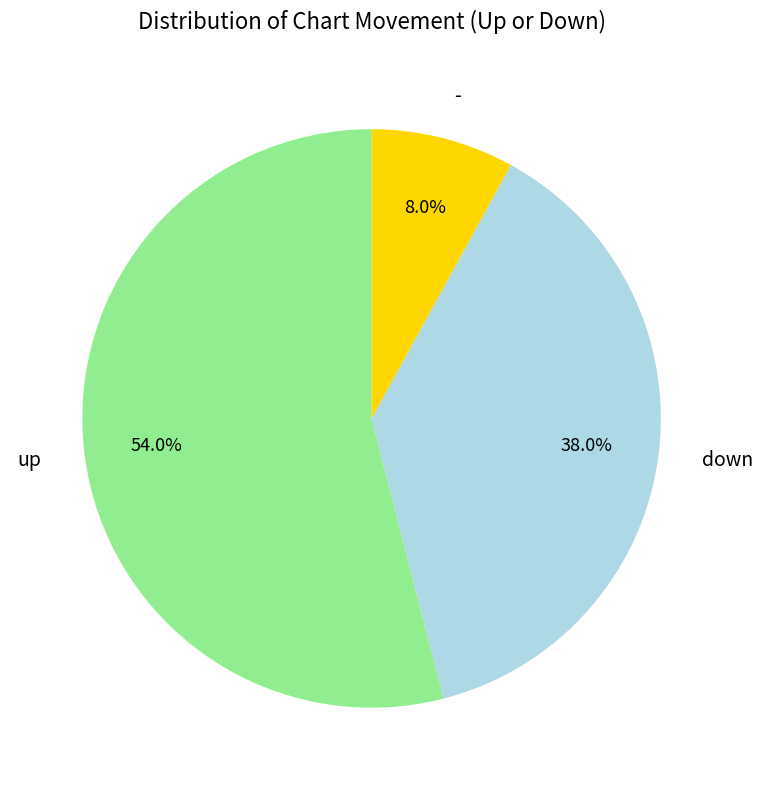

To the nearest percent, what percentage of the pie is up?

54%